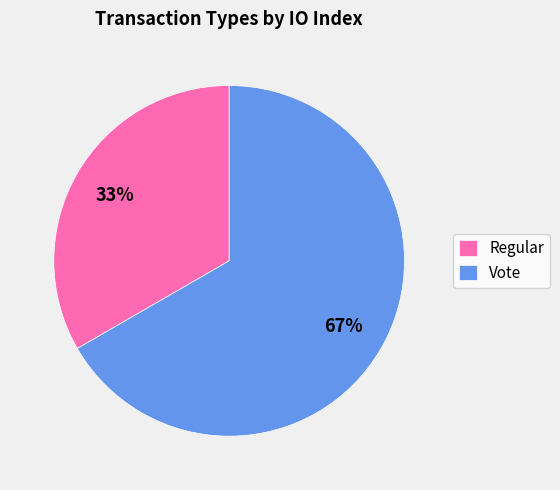

Does any single category account for the majority?

Yes